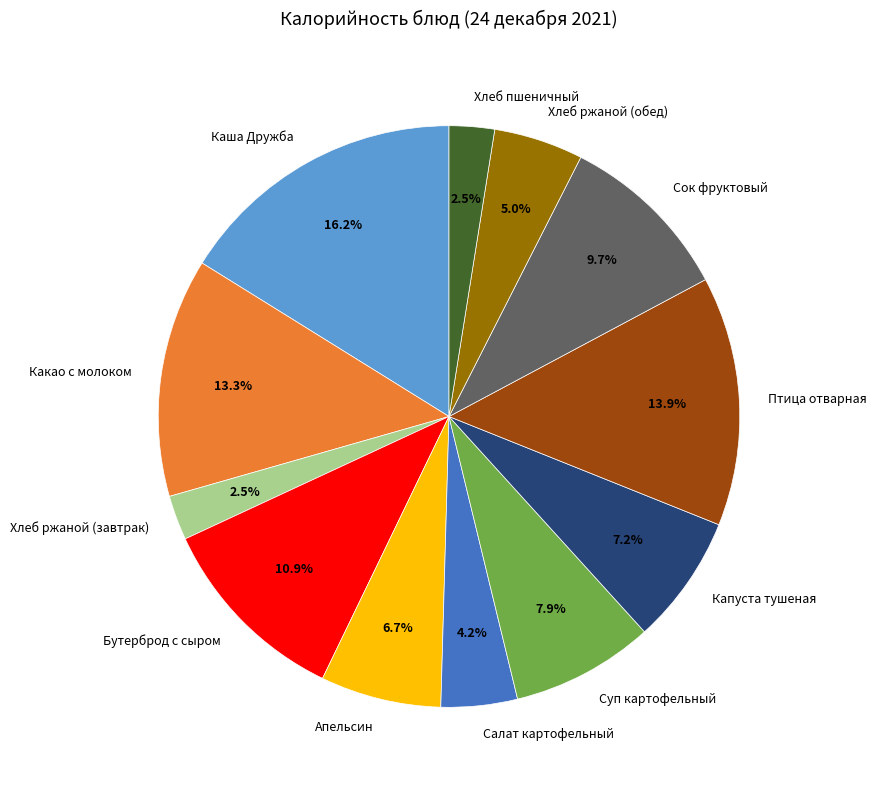

How much of the chart is everything except Салат картофельный?

95.8%